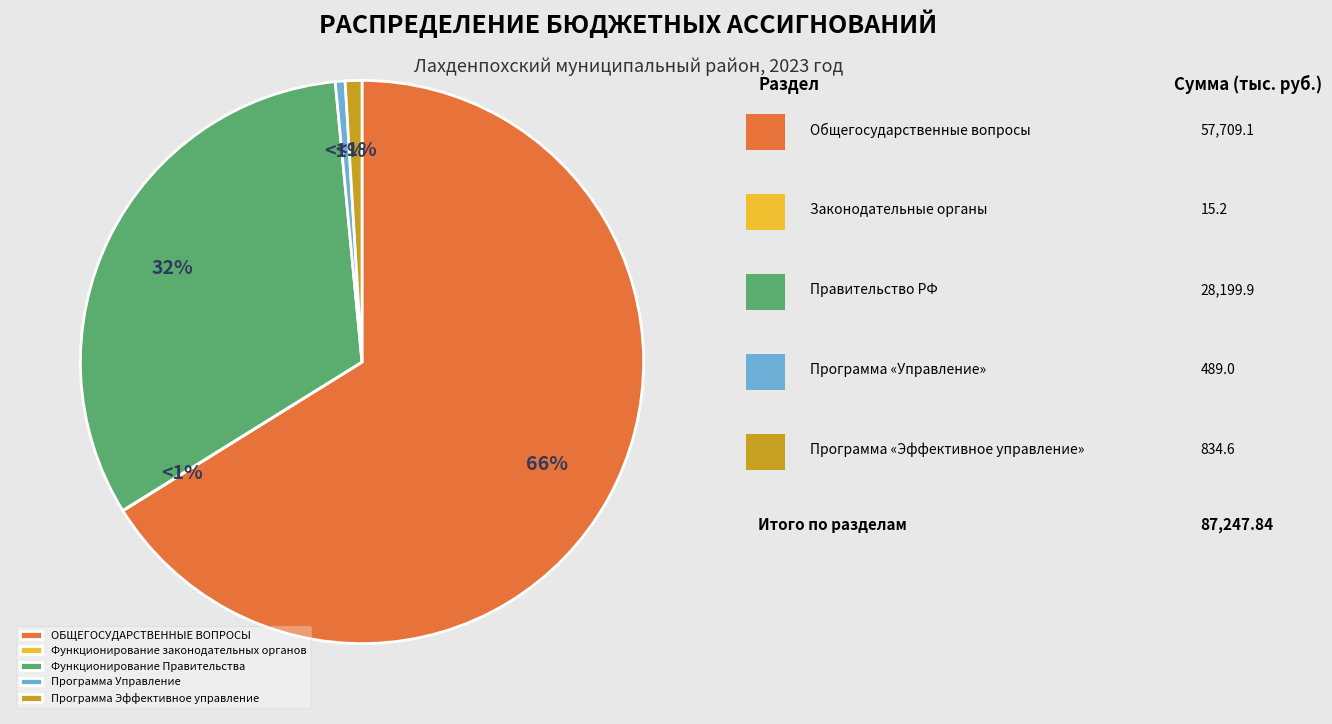

Count the number of slices in the pie.

5